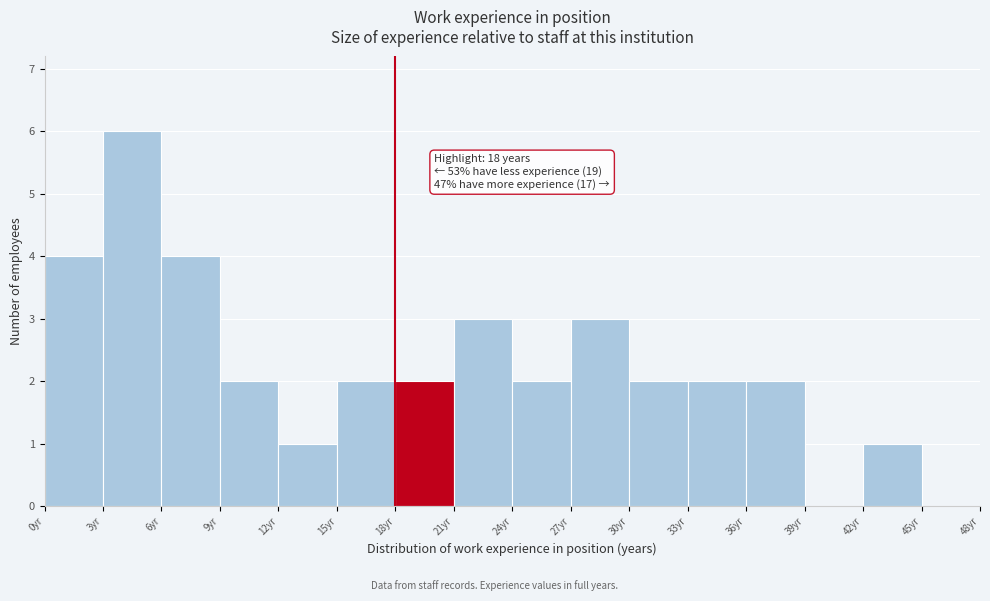

Which range on the x-axis has the tallest bar?

3 to 6